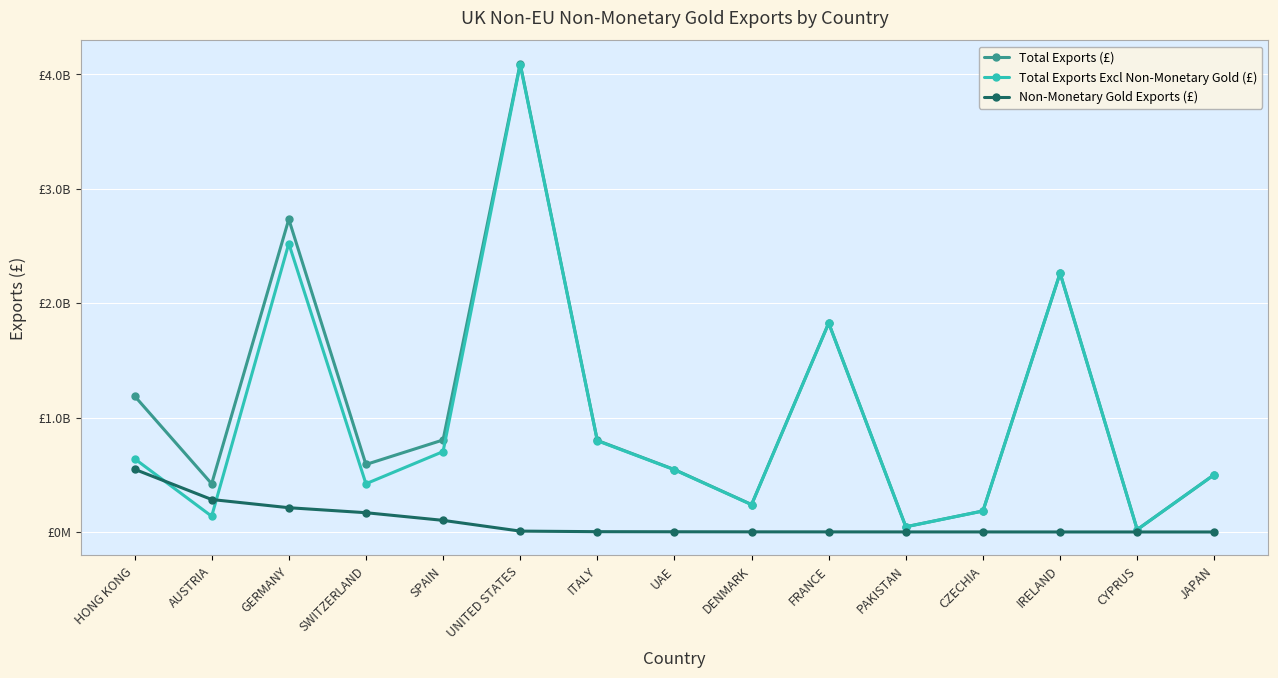

True or false: Total Exports (£) and Total Exports Excl Non-Monetary Gold (£) intersect in this chart.

False